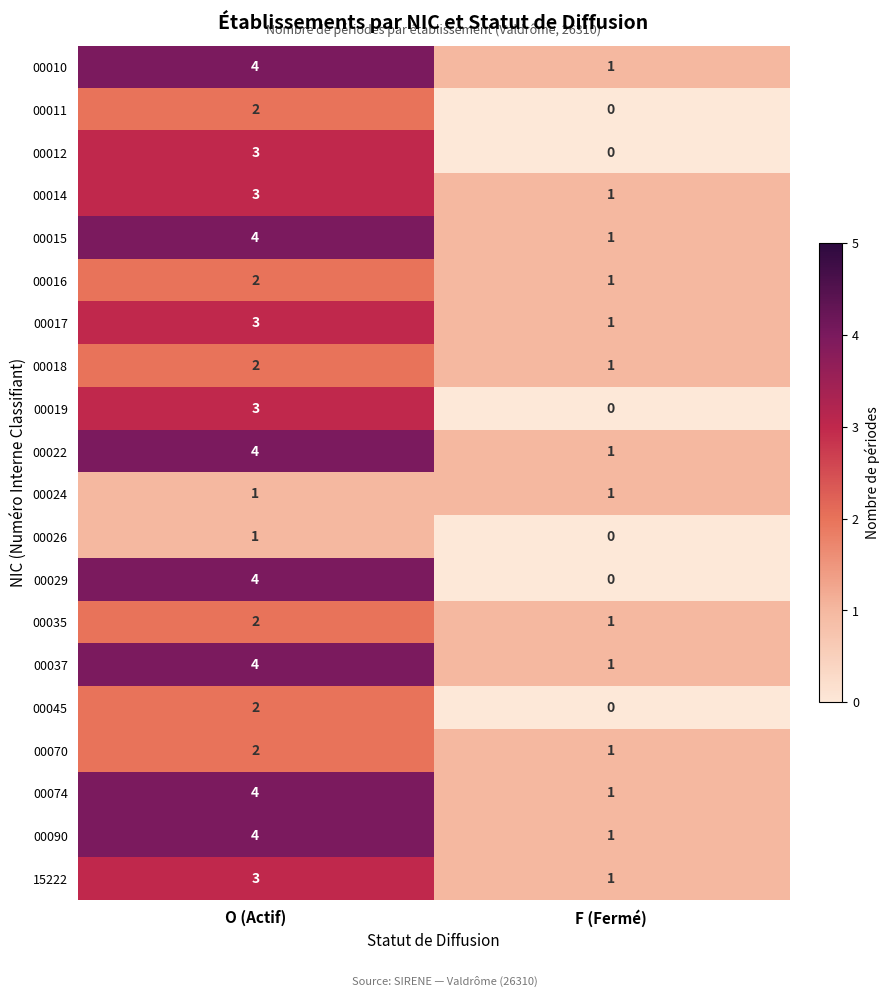

What is the maximum value shown in the chart?

4